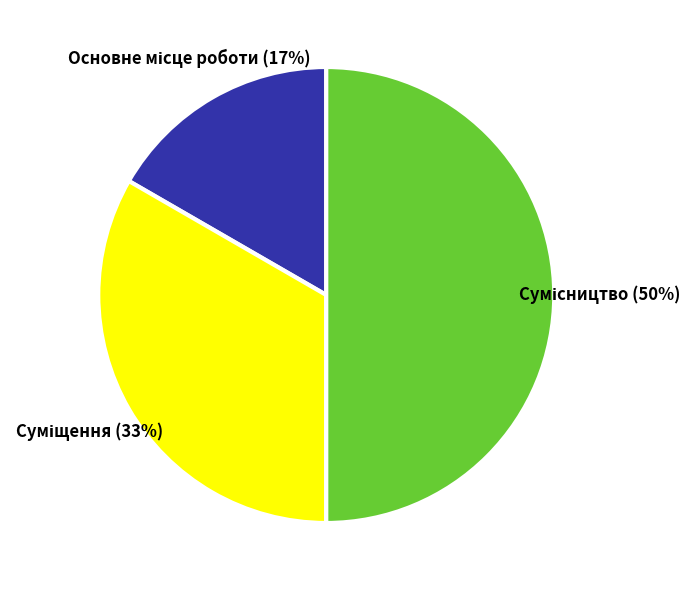

To the nearest percent, what is the difference between the largest and smallest slice percentages?

33%